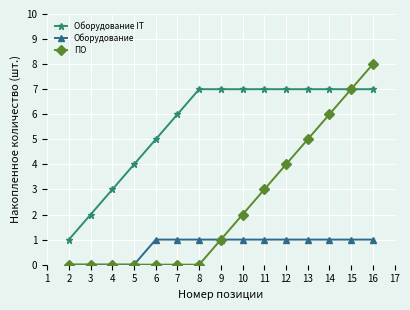

Is the value of Оборудование at 8 greater than the value of Оборудование IT at 14?

No